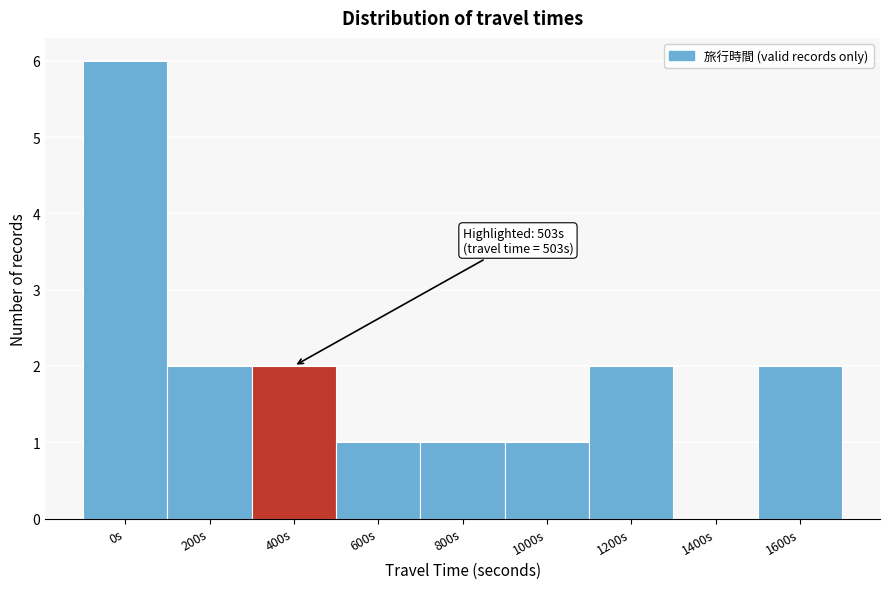

Reading right to left, list all the values displayed in this chart.

1600s=2	1400s=0	1200s=2	1000s=1	800s=1	600s=1	400s=2	200s=2	0s=6